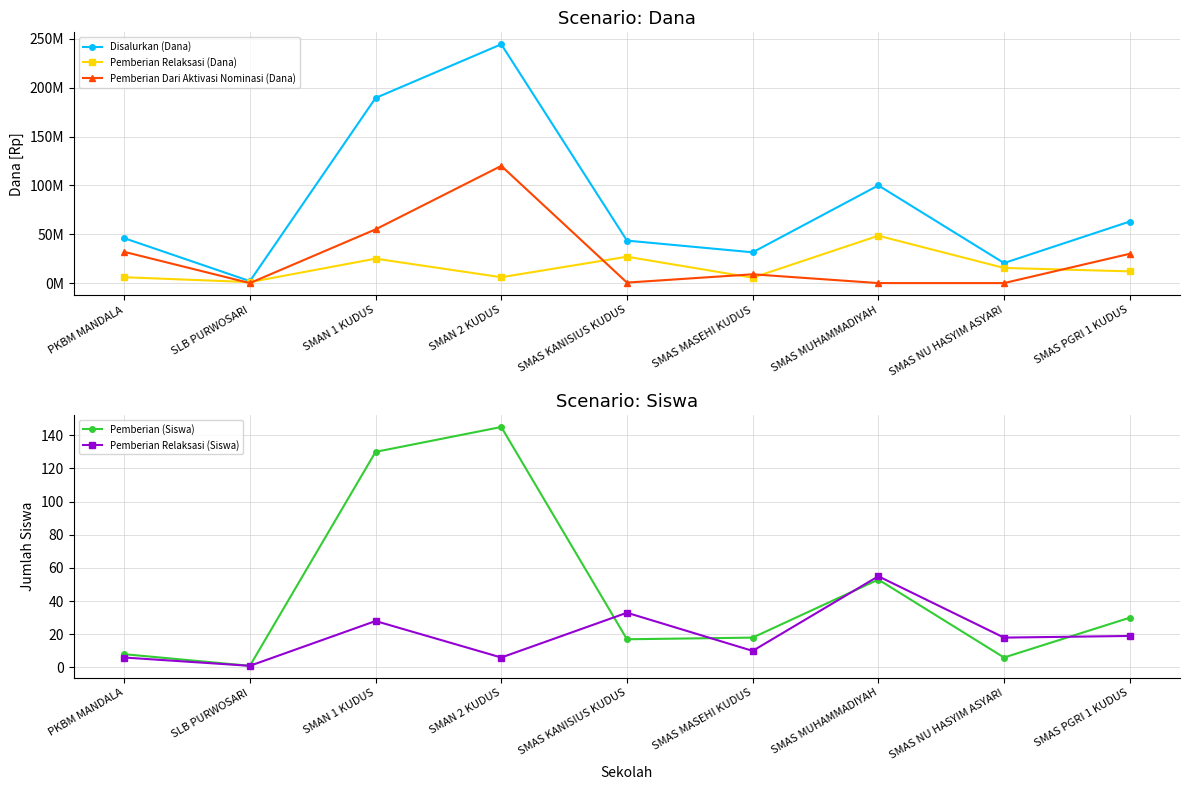

Reading right to left, extract all data points from this chart.

Disalurkan (Dana): SMAS PGRI 1 KUDUS=63000000	SMAS NU HASYIM ASYARI=20500000	SMAS MUHAMMADIYAH=100000000	SMAS MASEHI KUDUS=31500000	SMAS KANISIUS KUDUS=43500000	SMAN 2 KUDUS=244500000	SMAN 1 KUDUS=189500000	SLB PURWOSARI=2000000	PKBM MANDALA=46000000
Pemberian Relaksasi (Dana): SMAS PGRI 1 KUDUS=12000000	SMAS NU HASYIM ASYARI=15500000	SMAS MUHAMMADIYAH=48500000	SMAS MASEHI KUDUS=5500000	SMAS KANISIUS KUDUS=27000000	SMAN 2 KUDUS=6000000	SMAN 1 KUDUS=25000000	SLB PURWOSARI=1000000	PKBM MANDALA=6000000
Pemberian Dari Aktivasi Nominasi (Dana): SMAS PGRI 1 KUDUS=30000000	SMAS NU HASYIM ASYARI=0	SMAS MUHAMMADIYAH=0	SMAS MASEHI KUDUS=9000000	SMAS KANISIUS KUDUS=500000	SMAN 2 KUDUS=120000000	SMAN 1 KUDUS=55000000	SLB PURWOSARI=0	PKBM MANDALA=32000000
Pemberian (Siswa): SMAS PGRI 1 KUDUS=30	SMAS NU HASYIM ASYARI=6	SMAS MUHAMMADIYAH=53	SMAS MASEHI KUDUS=18	SMAS KANISIUS KUDUS=17	SMAN 2 KUDUS=145	SMAN 1 KUDUS=130	SLB PURWOSARI=1	PKBM MANDALA=8
Pemberian Relaksasi (Siswa): SMAS PGRI 1 KUDUS=19	SMAS NU HASYIM ASYARI=18	SMAS MUHAMMADIYAH=55	SMAS MASEHI KUDUS=10	SMAS KANISIUS KUDUS=33	SMAN 2 KUDUS=6	SMAN 1 KUDUS=28	SLB PURWOSARI=1	PKBM MANDALA=6